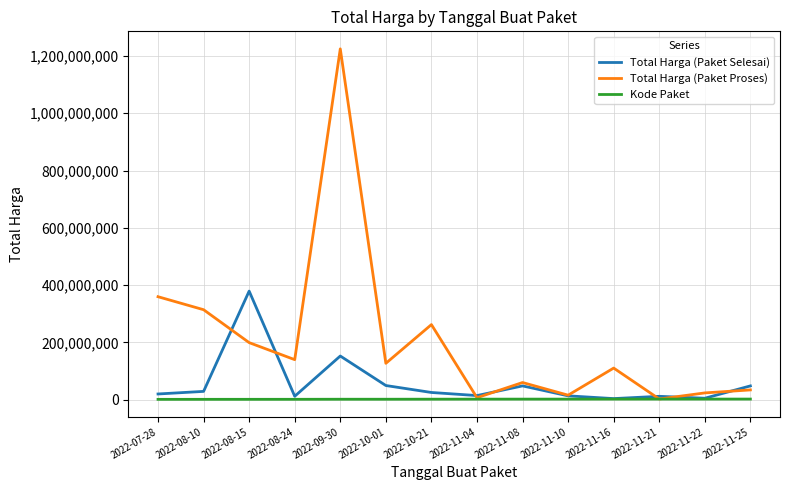

Is it true that Total Harga (Paket Proses) equals 162016564 at 2022-11-16?

False